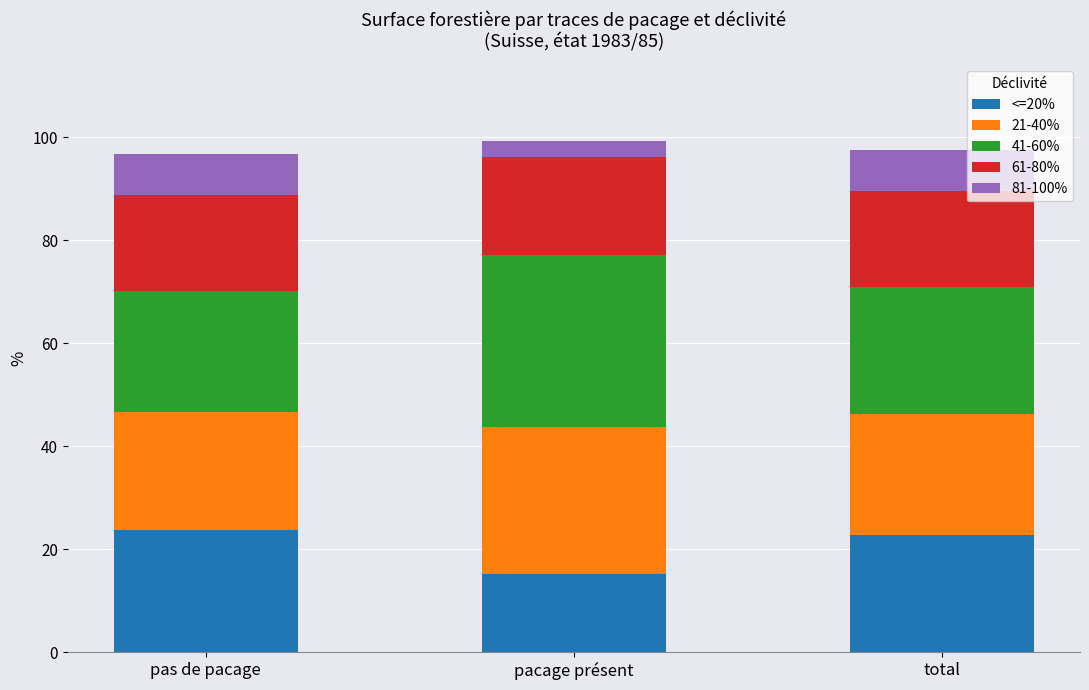

What is the total value across all series at total?

97.5